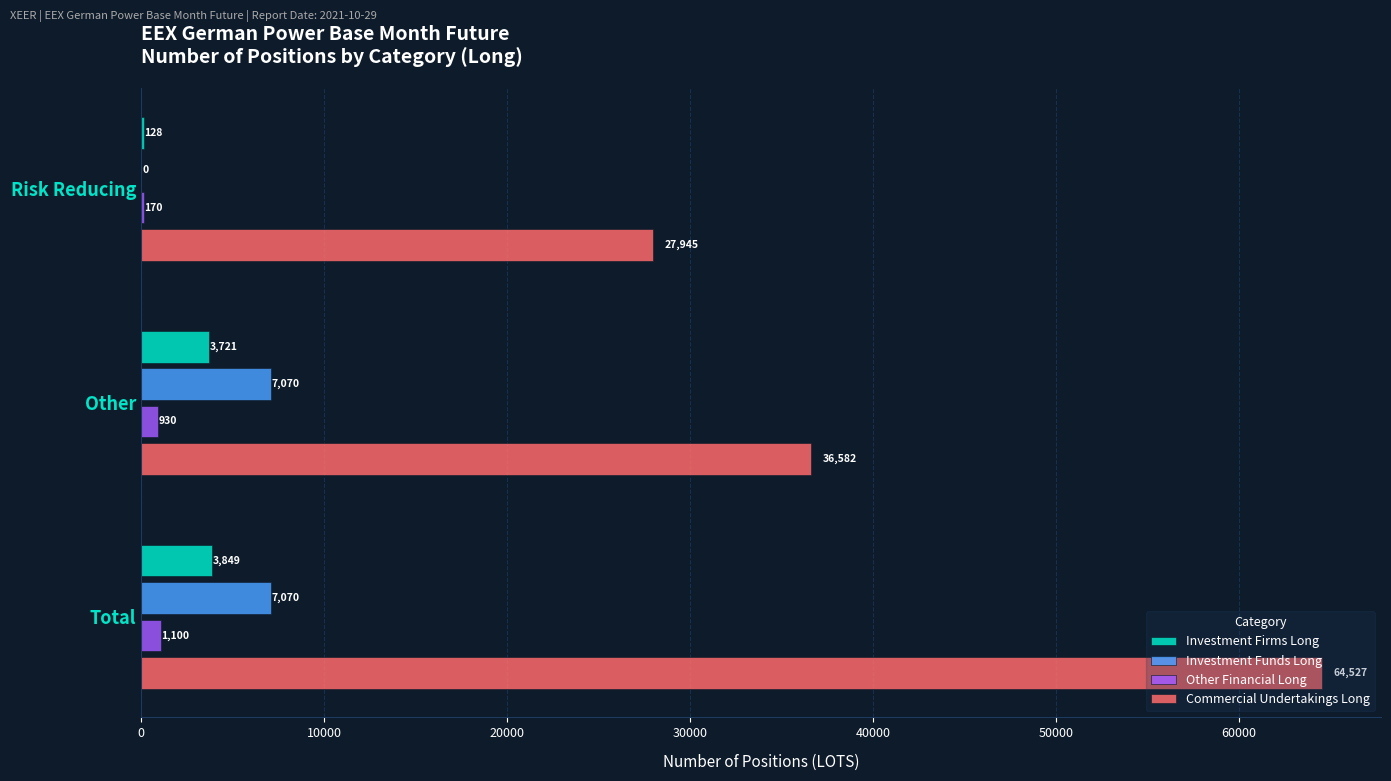

True or false: Investment Firms Long has a value of 6911.0 at Total.

False